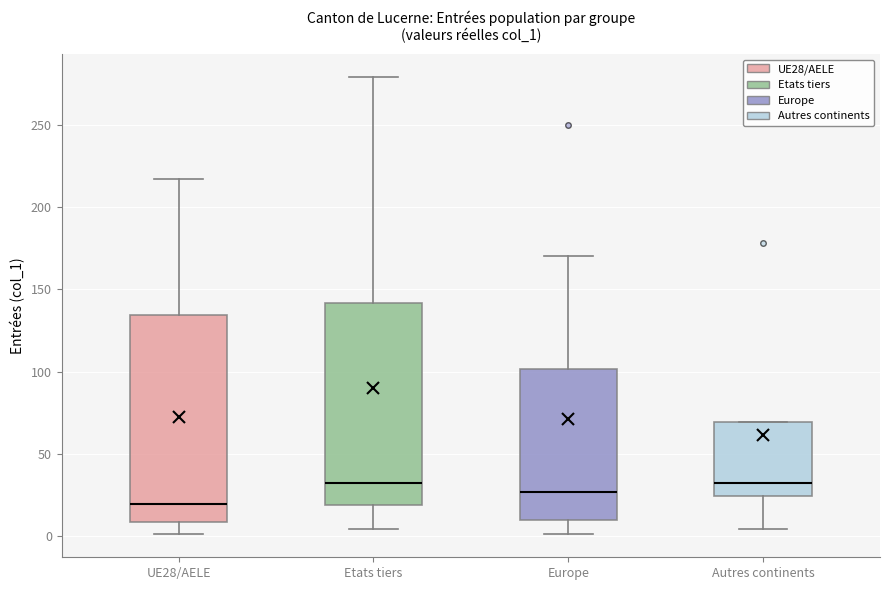

Reading left to right, transcribe this box plot: for each box, give where its median line is, the range the box spans, and where its two whiskers end, as read against the y-axis. The values are not printed on the chart, so give them approximately, as read against the axis.

UE28/AELE: median 20, box 10 to 135, whiskers 0 to 215
Etats tiers: median 30, box 20 to 140, whiskers 5 to 280
Europe: median 25, box 10 to 100, whiskers 0 to 170
Autres continents: median 30, box 25 to 70, whiskers 5 to 70